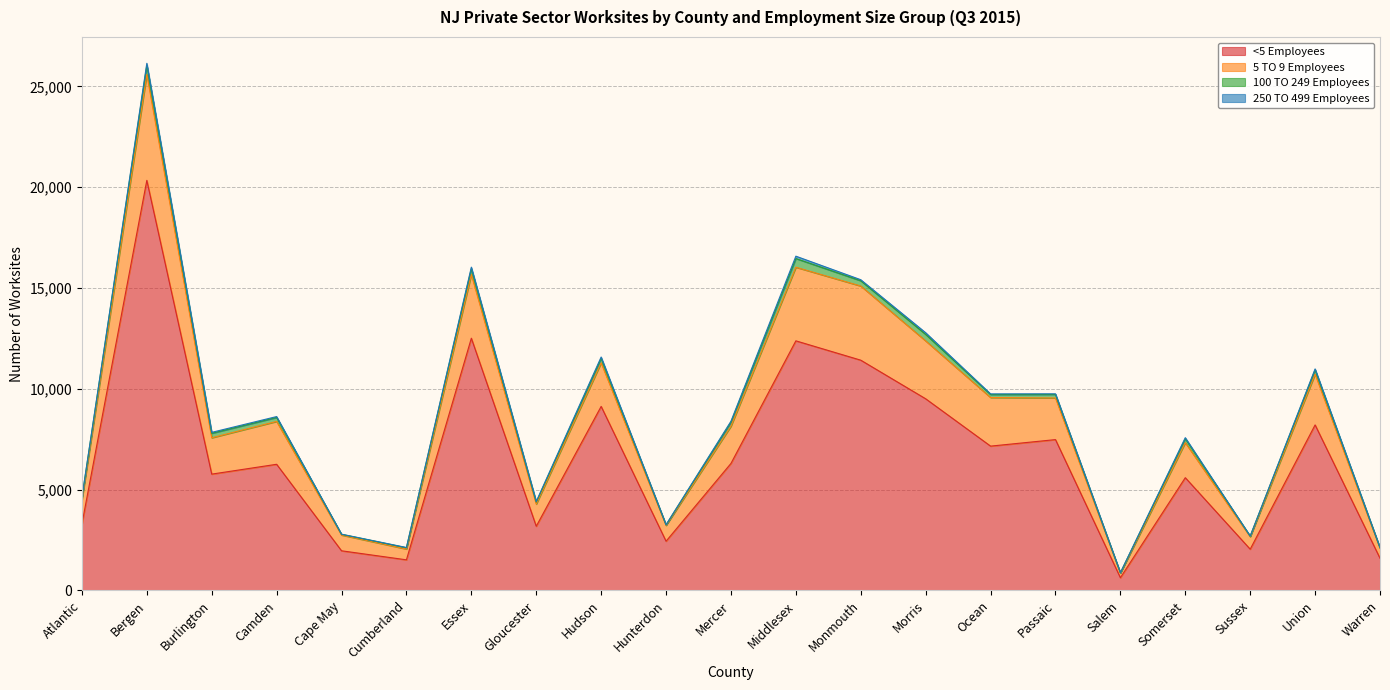

True or false: 5 TO 9 Employees and <5 Employees intersect in this chart.

False